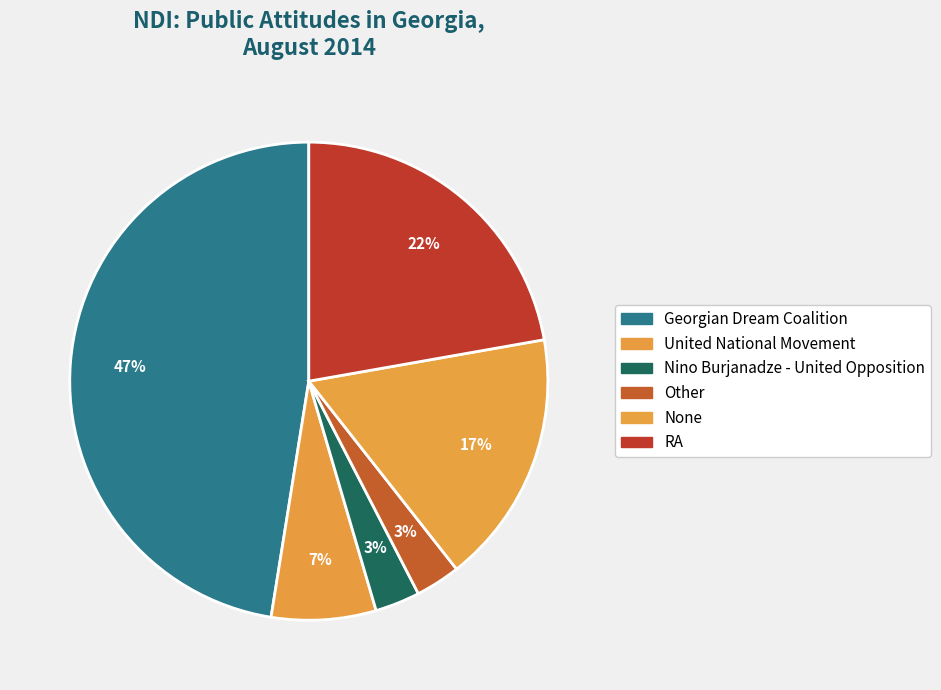

How many slices are in this pie chart?

6